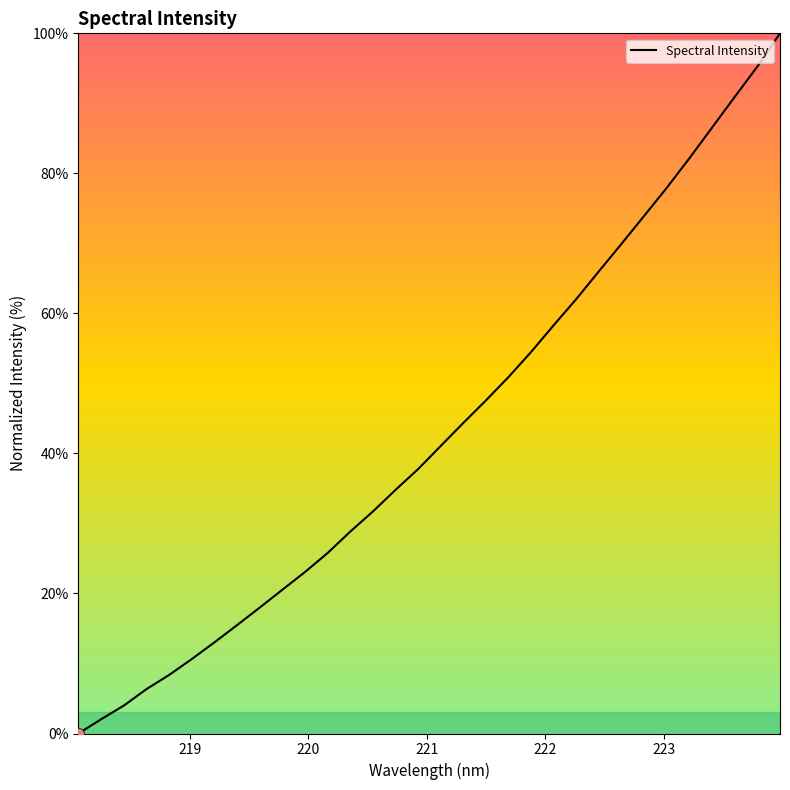

What is the maximum value shown in the chart?

100.0